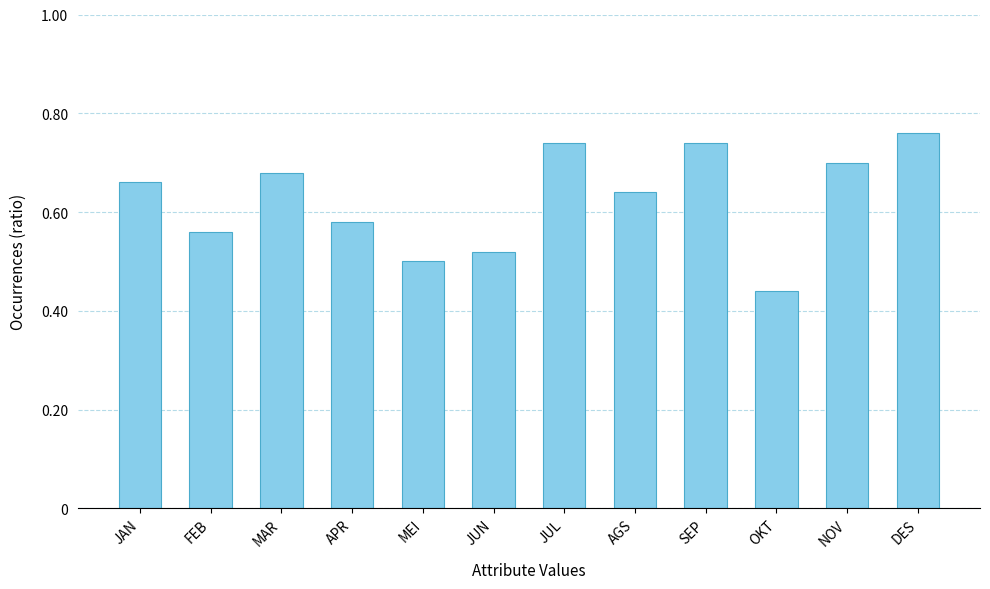

Is it true that the value at MEI is 16?

False